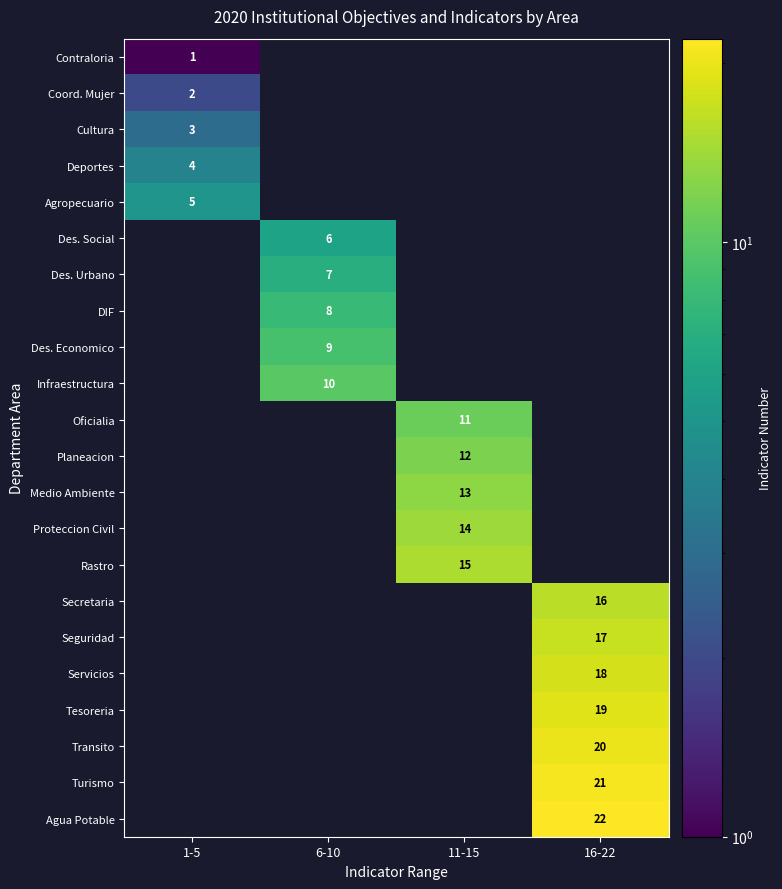

The Agropecuario series shows 8 at 1-5. True or false?

False